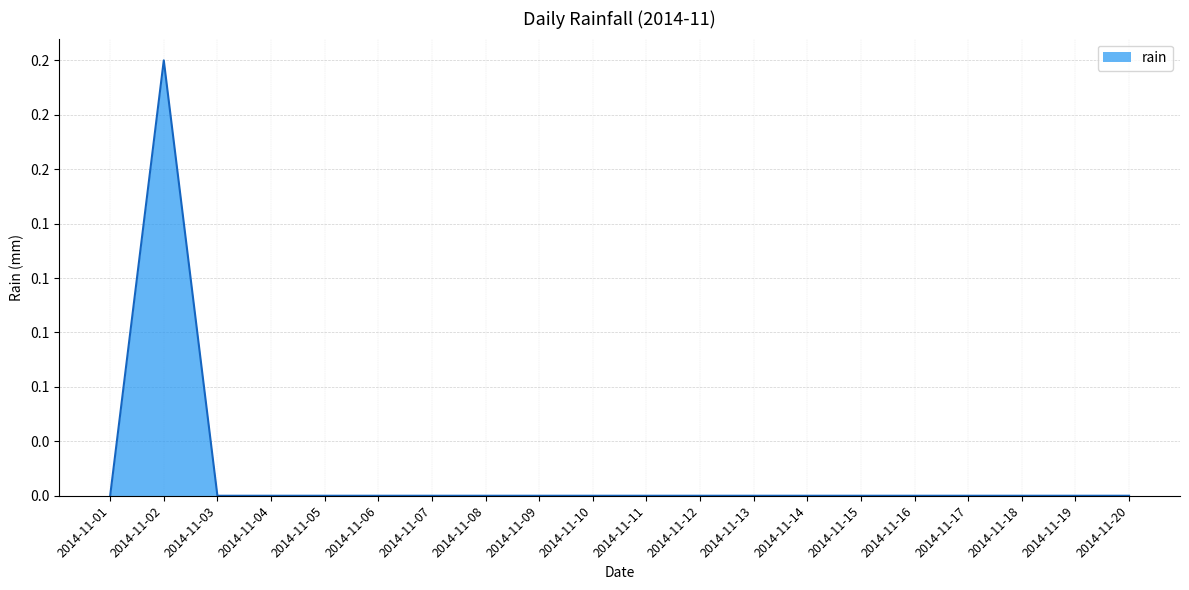

Does the chart have visible grid lines?

Yes